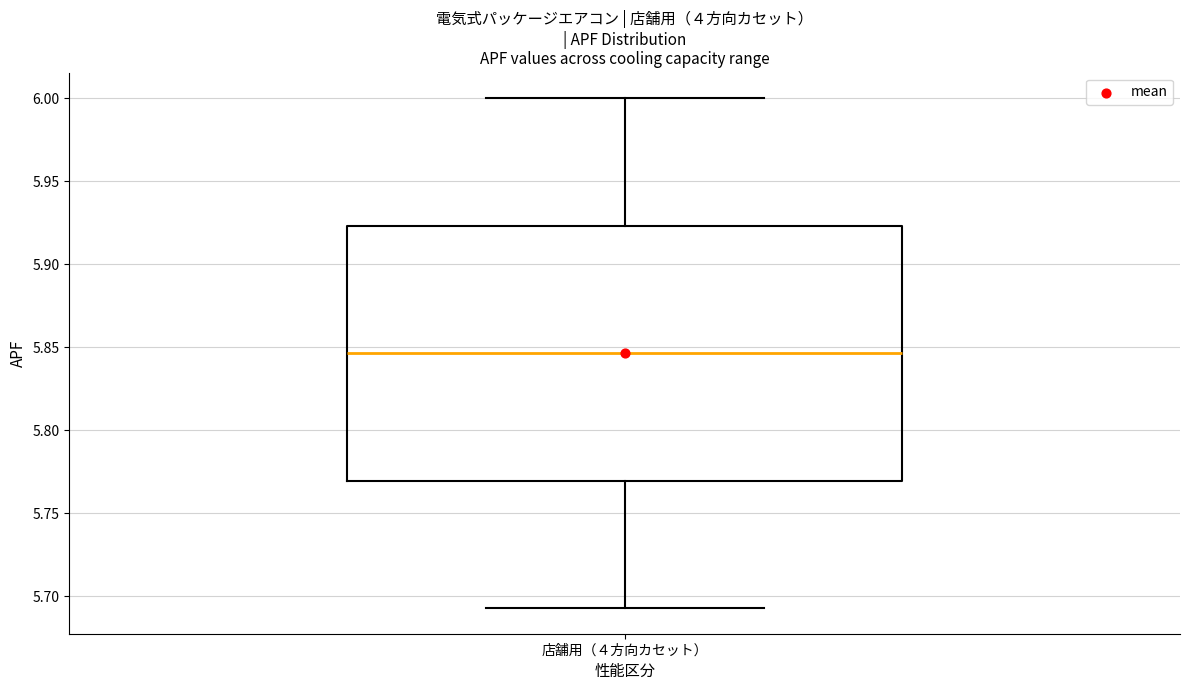

Where does the lower whisker of the box for 店舗用（４方向カセット） end on the y-axis? The values are not printed on the chart, so give them approximately, as read against the axis.

5.695